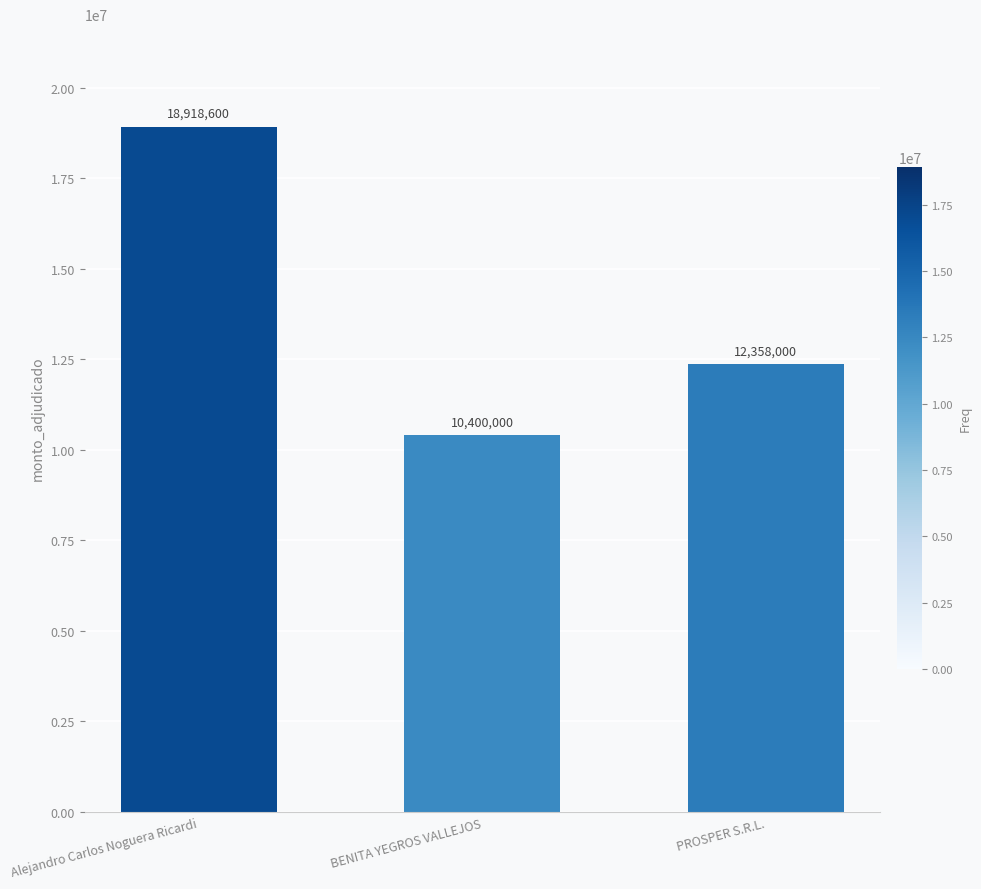

What is the sum of all values?

41676600